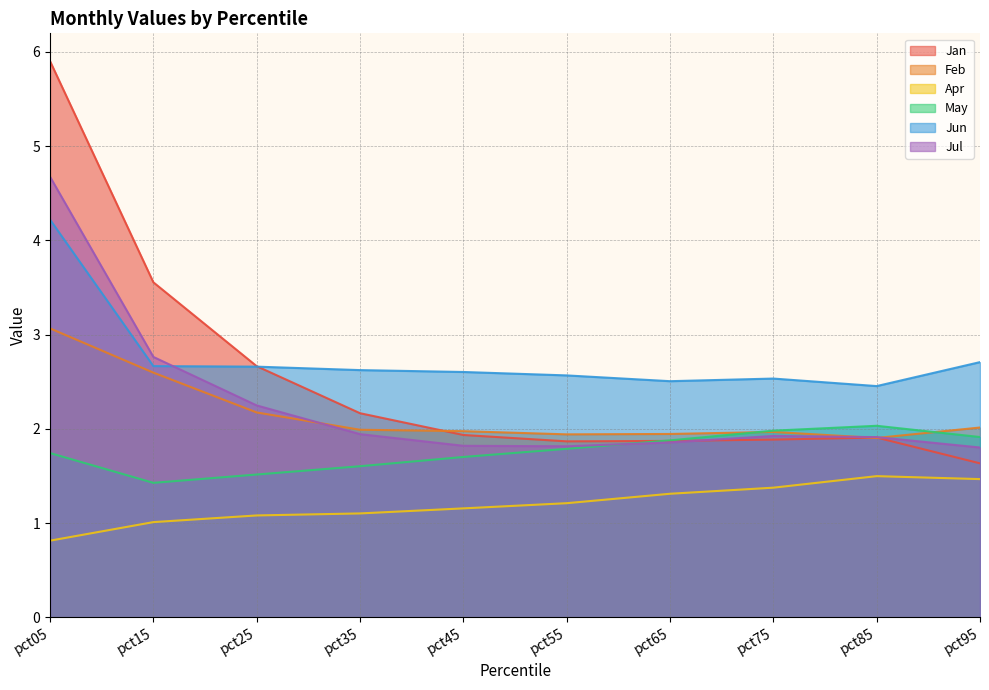

How many data points does each series have?

10